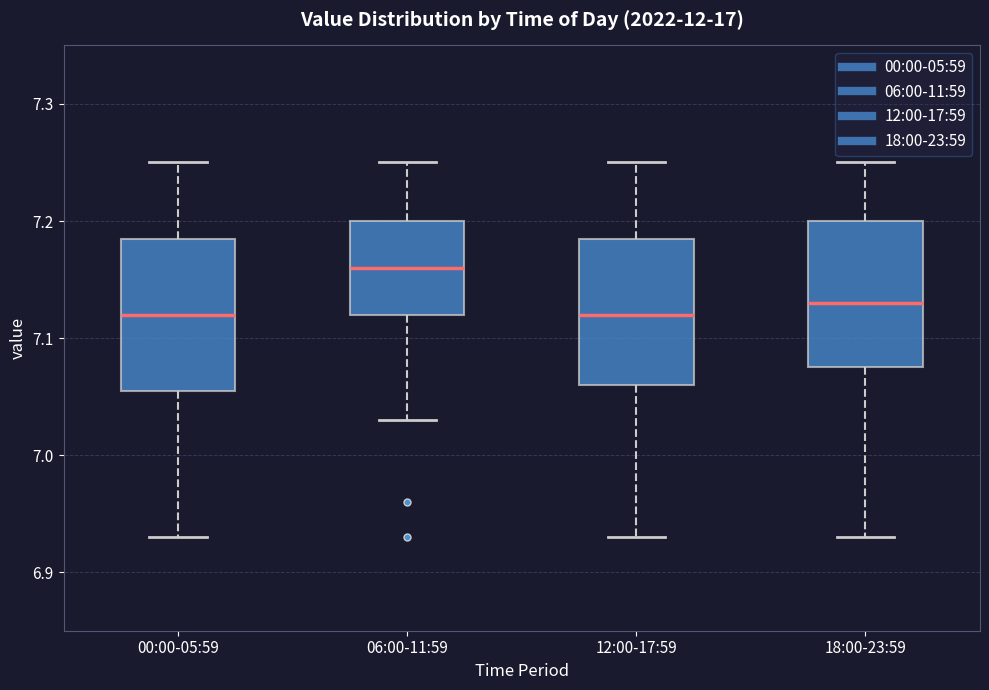

Reading left to right, transcribe this box plot: for each box, give where its median line is, the range the box spans, and where its two whiskers end, as read against the y-axis. The values are not printed on the chart, so give them approximately, as read against the axis.

00:00-05:59: median 7.12, box 7.06 to 7.19, whiskers 6.93 to 7.25
06:00-11:59: median 7.16, box 7.12 to 7.20, whiskers 7.03 to 7.25
12:00-17:59: median 7.12, box 7.06 to 7.19, whiskers 6.93 to 7.25
18:00-23:59: median 7.13, box 7.08 to 7.20, whiskers 6.93 to 7.25